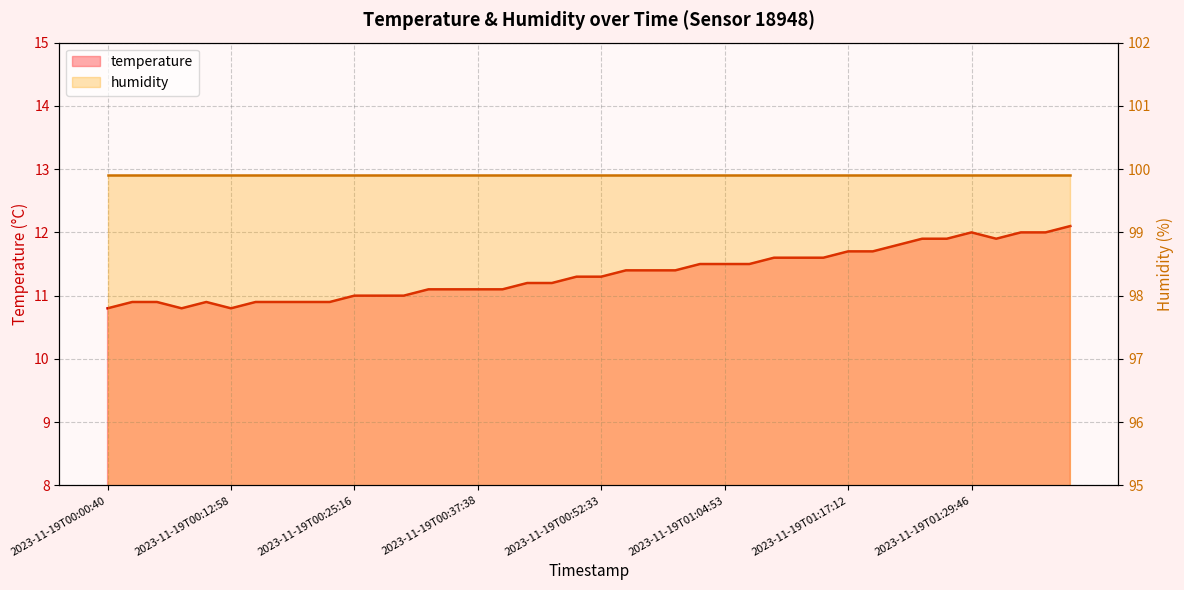

What position from the right is 2023-11-19T00:47:35?

22